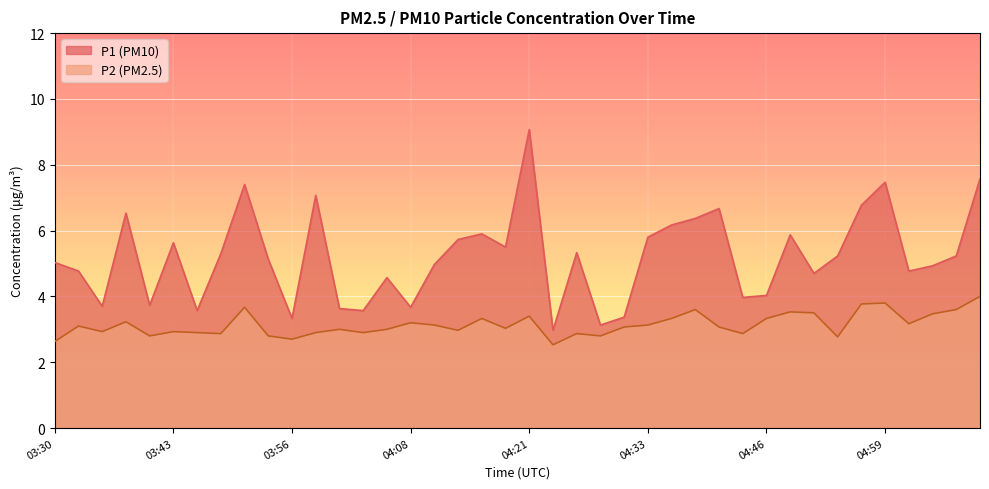

True or false: P2 and P1 cross at least once.

False